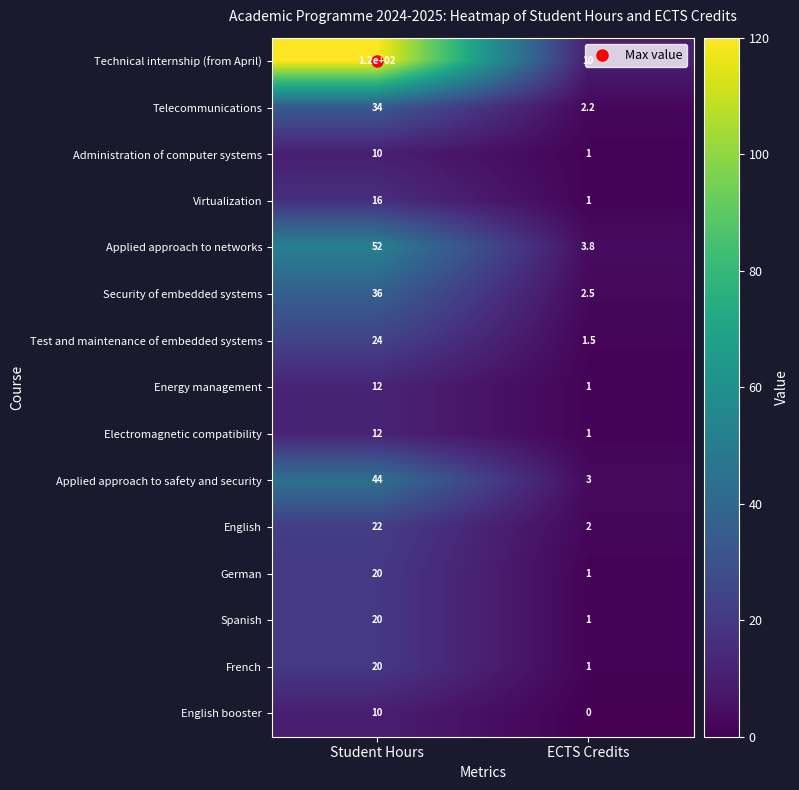

Is it true that Virtualization equals 1.0 at ECTS Credits?

True